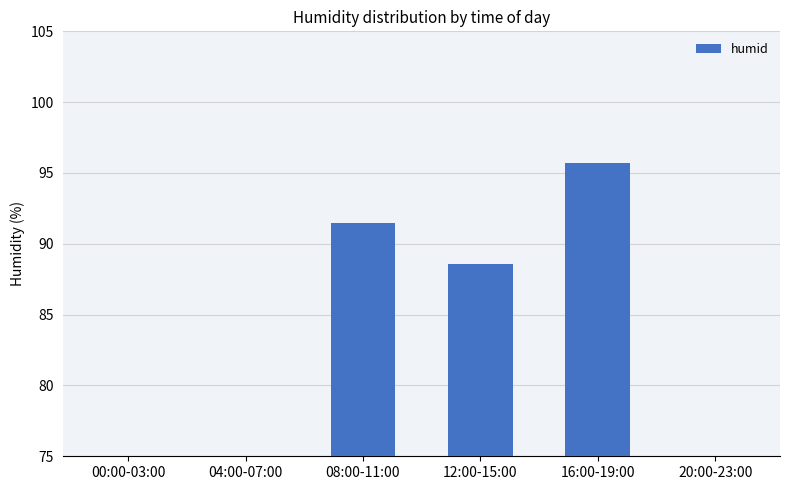

Reading right to left, what are all the values shown in this chart?

20:00-23:00=0.0	16:00-19:00=95.7	12:00-15:00=88.6	08:00-11:00=91.5	04:00-07:00=0.0	00:00-03:00=0.0